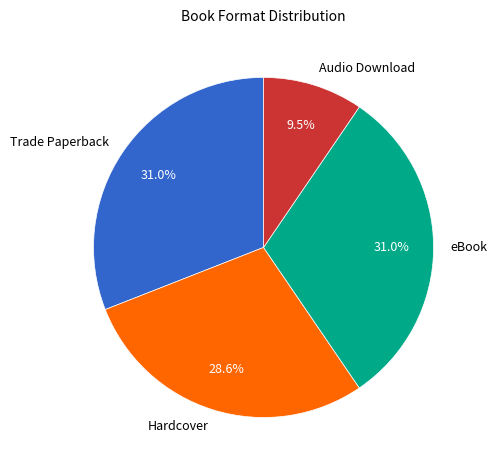

Approximately how many times larger is the value at eBook compared to Hardcover?

1.1